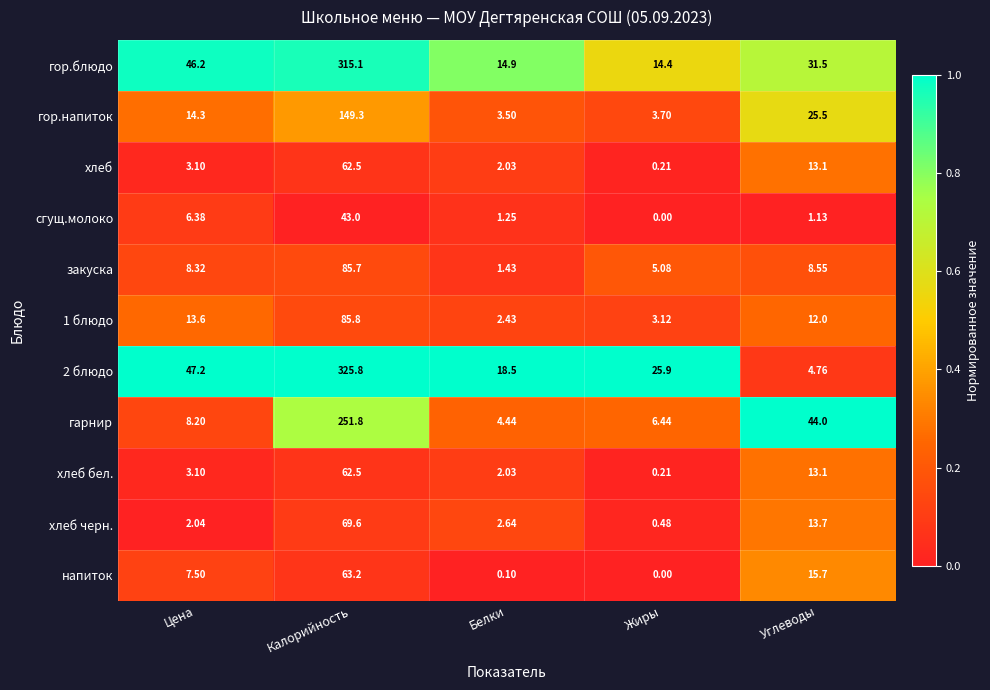

Which series changed the most between Жиры and Углеводы?

гарнир